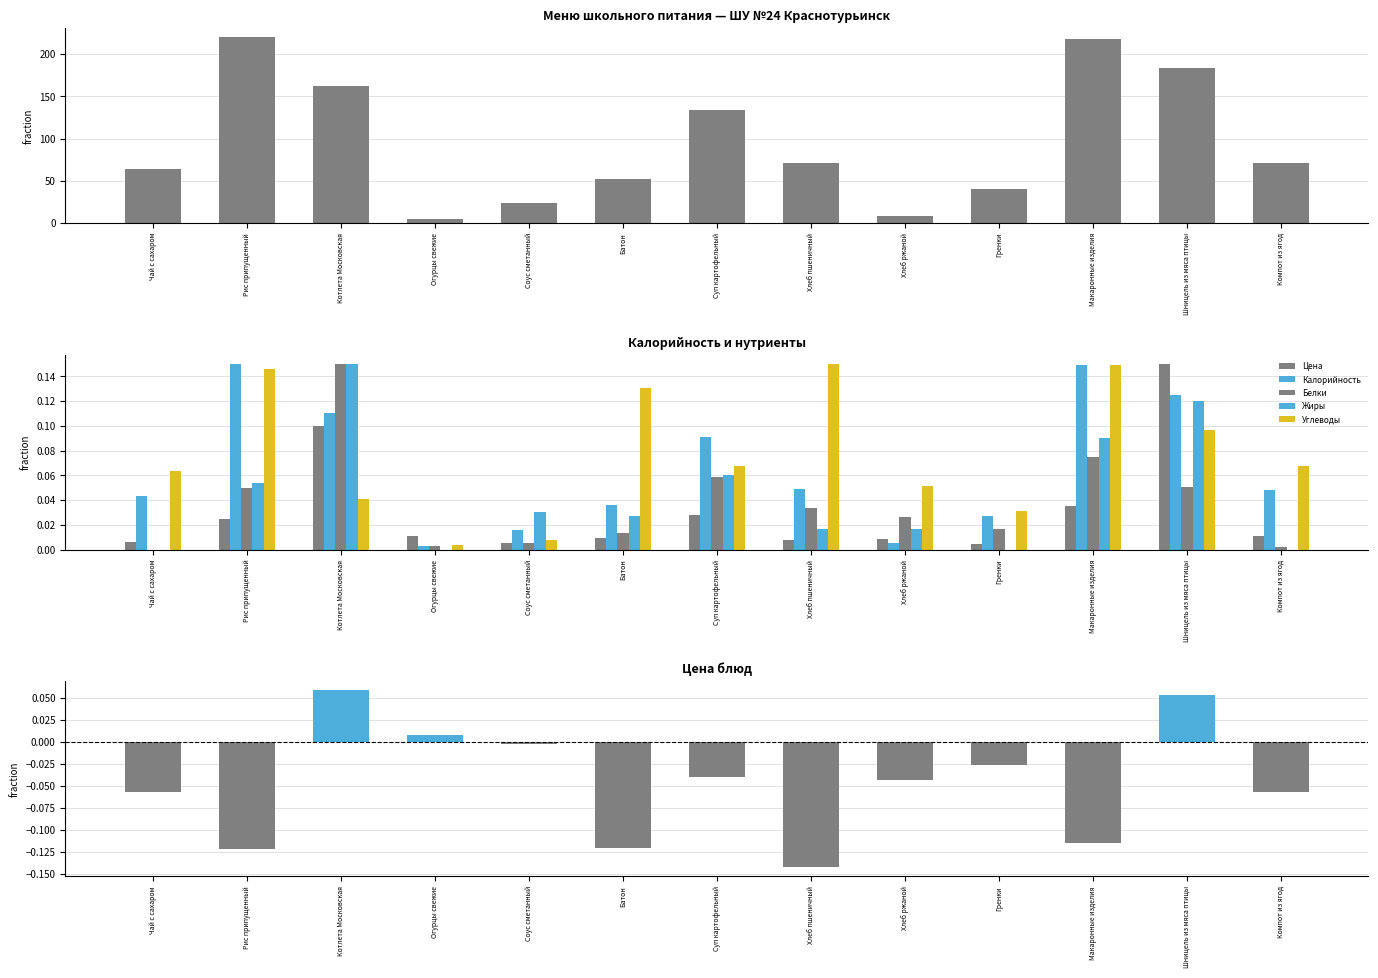

Rank the categories by Калорийность value from lowest to highest.

Огурцы свежие, Хлеб ржаной, Соус сметанный, Гренки, Батон, Чай с сахаром, Компот из ягод, Хлеб пшеничный, Суп картофельный, Котлета Московская, Шницель из мяса птицы, Макаронные изделия, Рис припущенный